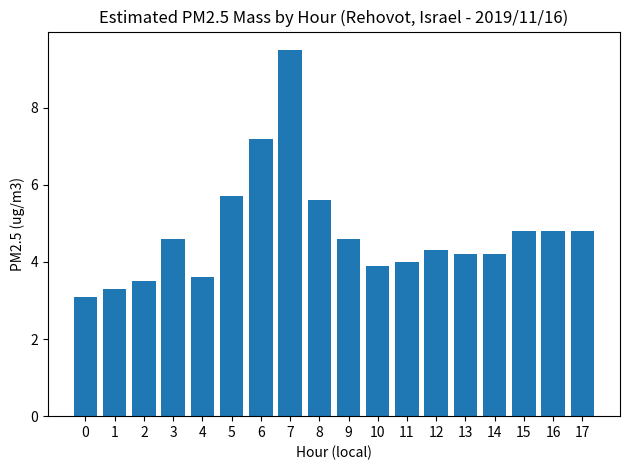

What is the value of the 14th bar from the left?

4.2